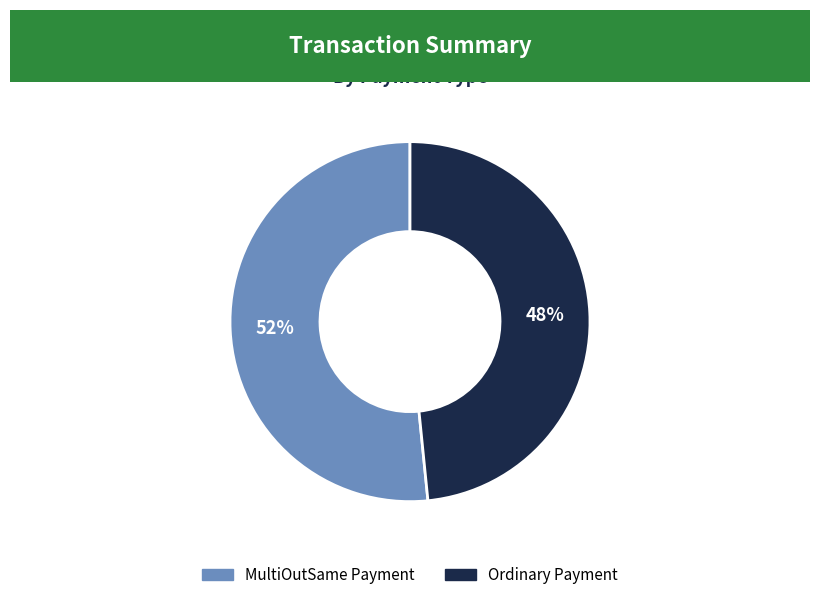

Is it true that Ordinary Payment is 48% of the pie?

True